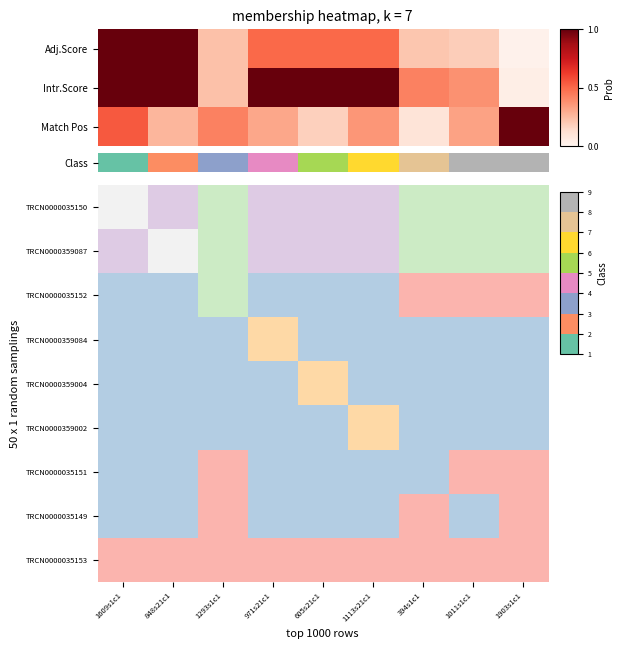

Which category has the highest value in the TRCN0000359087 series?

848s21c1